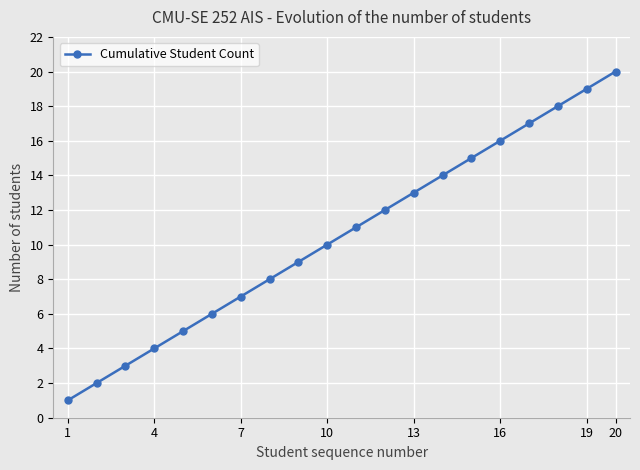

What is the greatest value displayed?

20